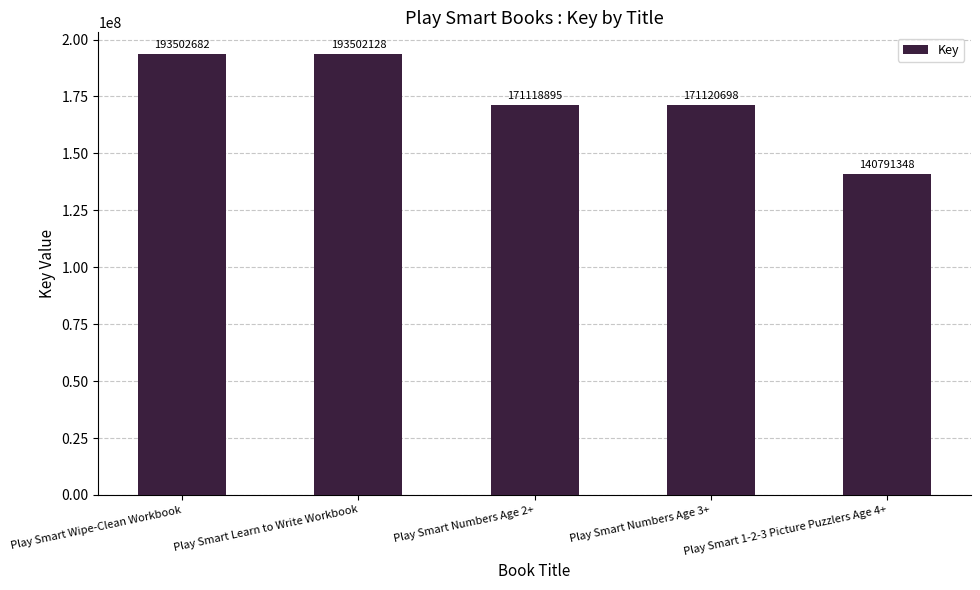

How many bars are there in total?

5